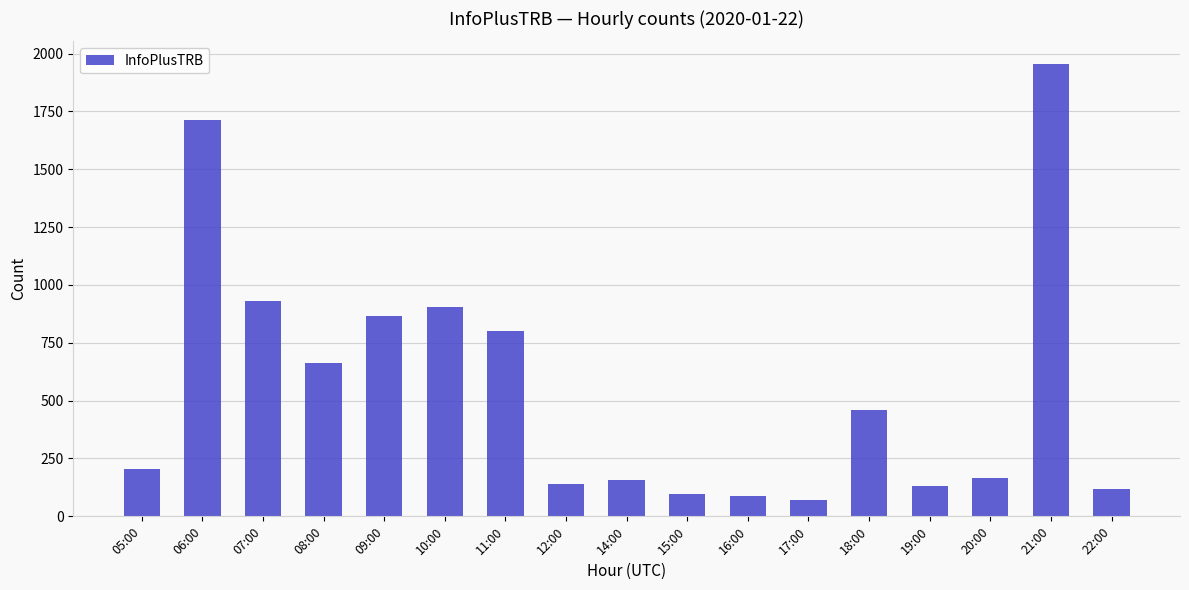

What is the average value?

557